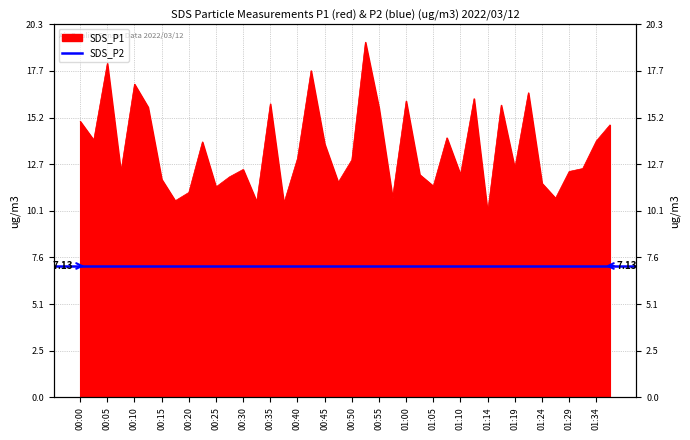

Reading left to right, what are all the values shown in this chart?

15.0	14.0	18.1	12.2	17.0	15.8	11.8	10.7	11.1	13.9	11.4	12.0	12.4	10.6	15.9	10.6	13.0	17.8	13.8	11.7	12.9	19.3	15.7	10.8	16.1	12.1	11.5	14.1	12.1	16.2	10.1	15.9	12.4	16.6	11.6	10.8	12.3	12.4	13.9	14.8